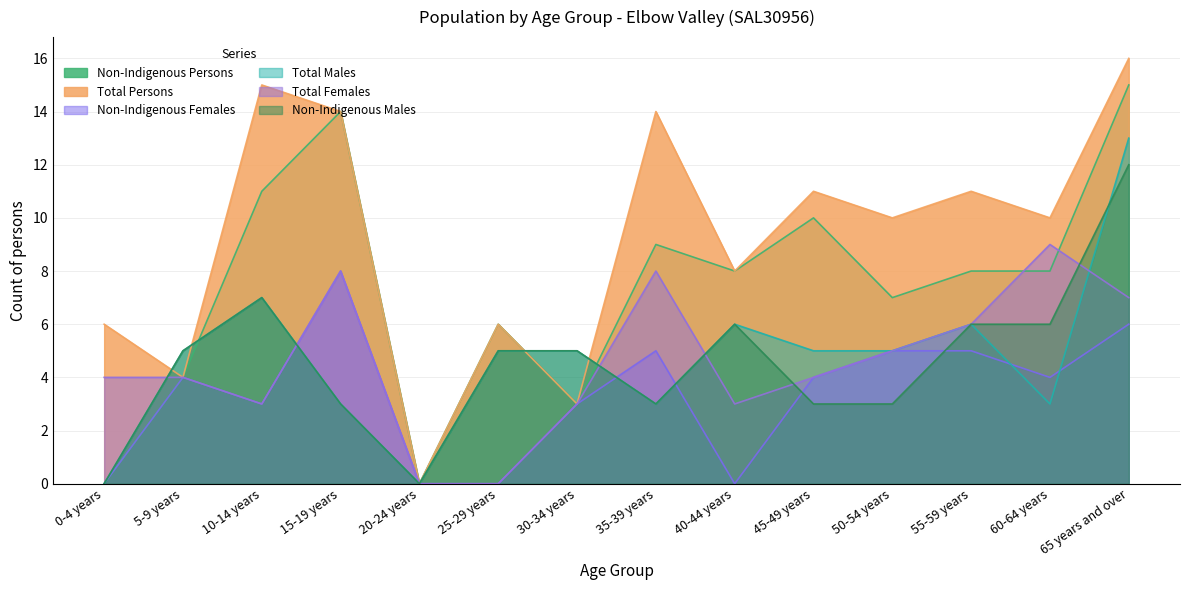

Between 30-34 years and 20-24 years, which is larger?

30-34 years